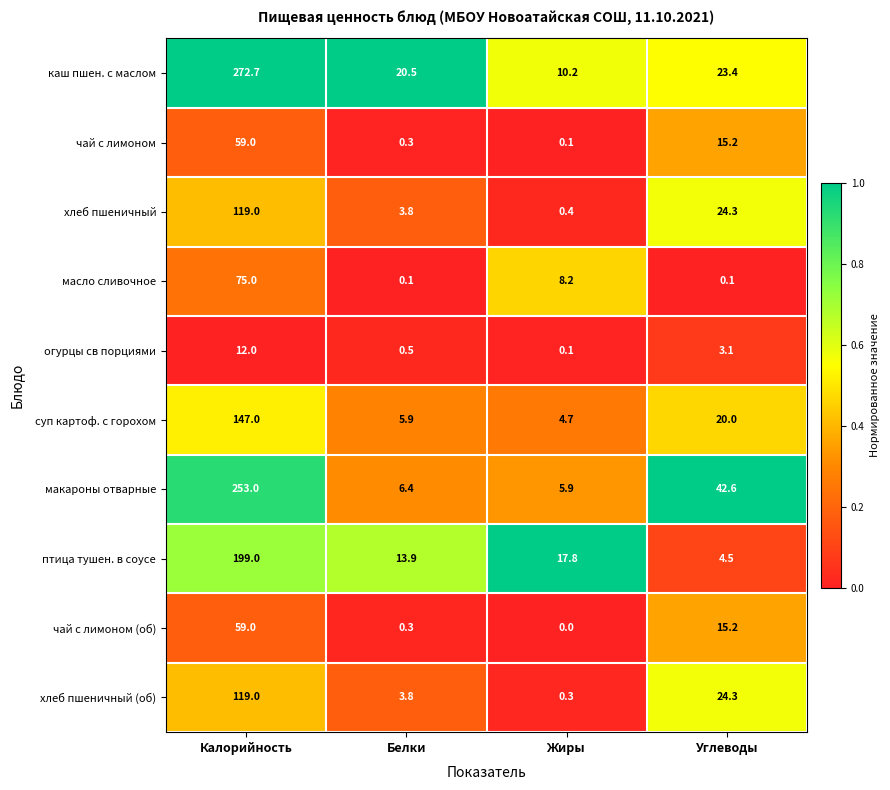

At which category does the chart reach its peak across all series?

Калорийность